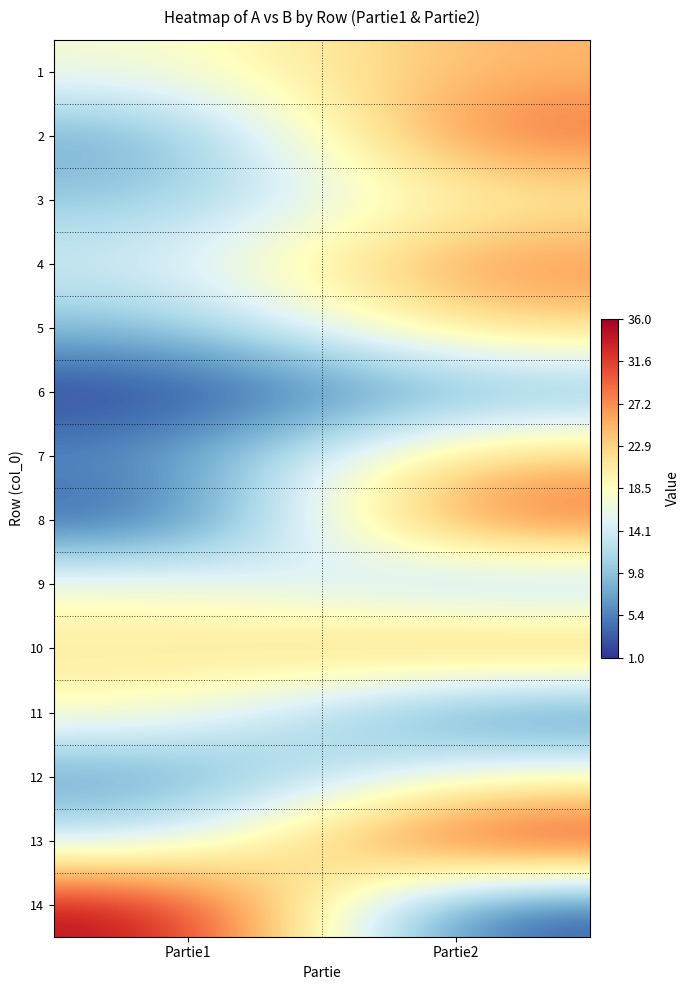

Which has a higher value, Partie1 or Partie2?

Partie2